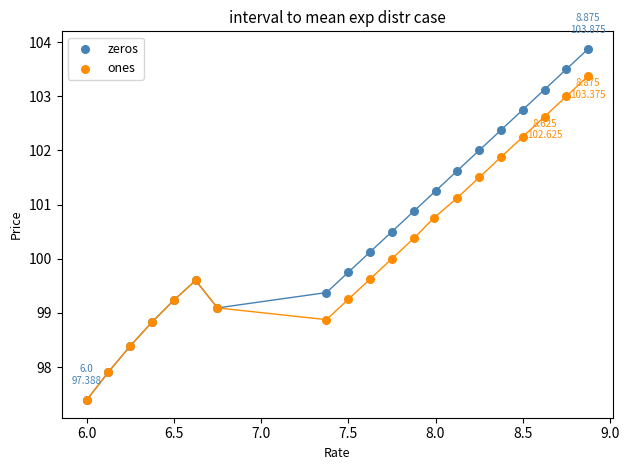

Which series has the largest Y range (max minus min)?

zeros